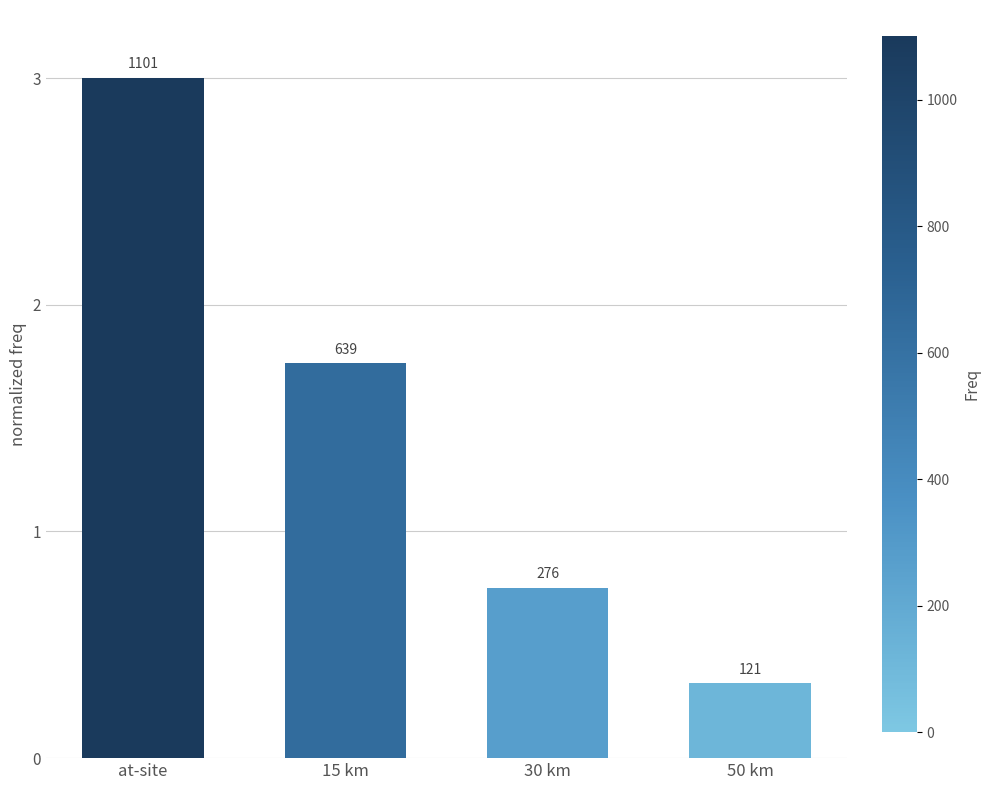

What is the change in value from at-site to 15 km?

-1.3